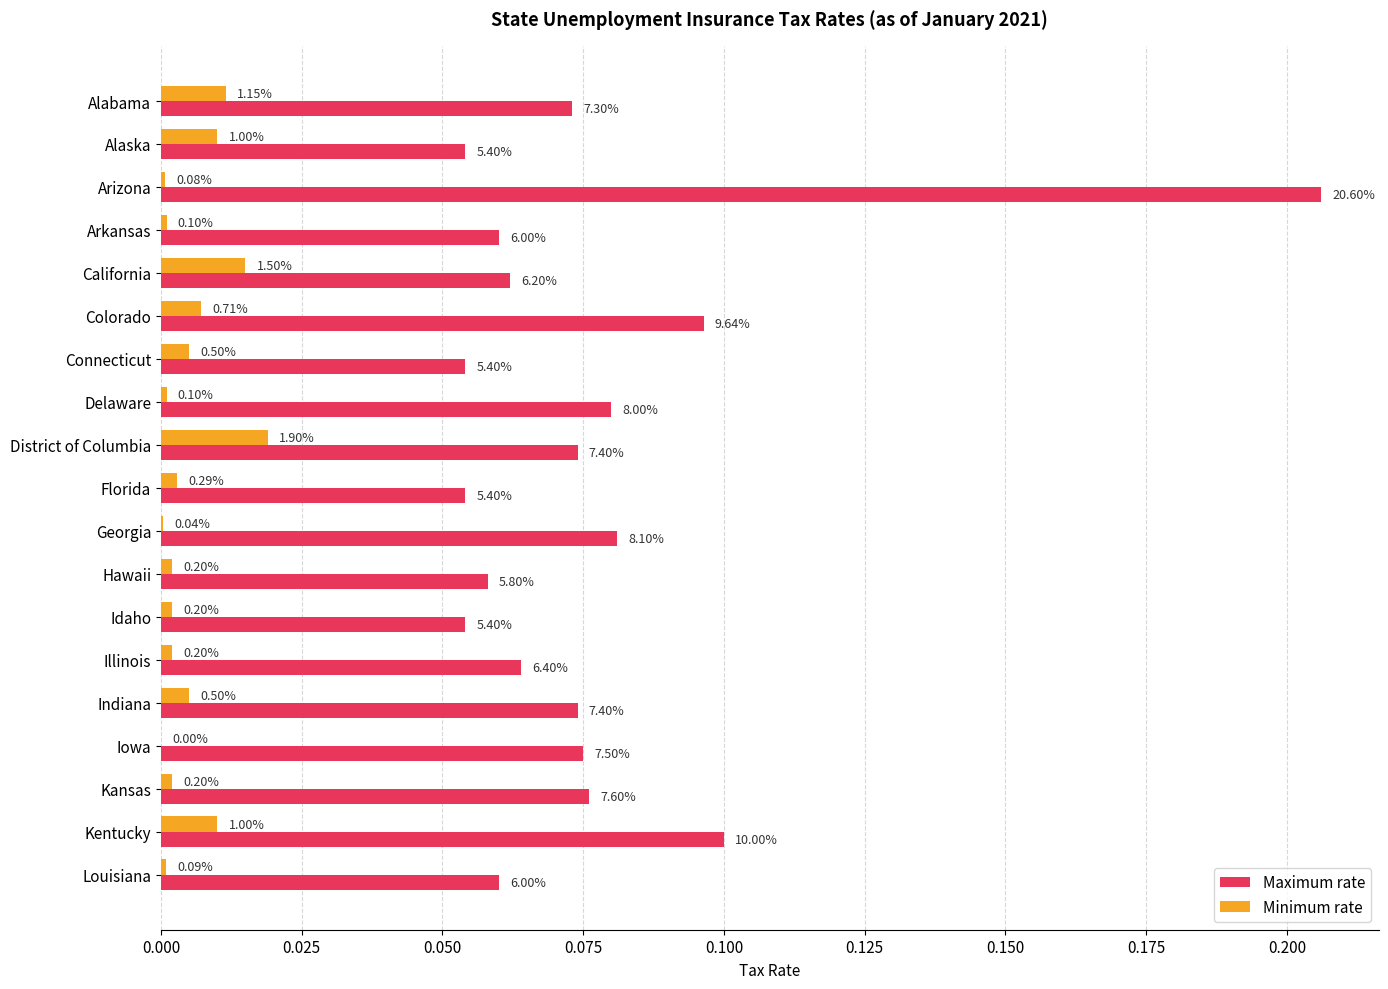

Reading left to right, extract all data points from this chart.

Maximum rate: 0.1	0.1	0.2	0.1	0.1	0.1	0.1	0.1	0.1	0.1	0.1	0.1	0.1	0.1	0.1	0.1	0.1	0.1	0.1
Minimum rate: 0.0	0.0	0.0	0.0	0.0	0.0	0.0	0.0	0.0	0.0	0.0	0.0	0.0	0.0	0.0	0.0	0.0	0.0	0.0